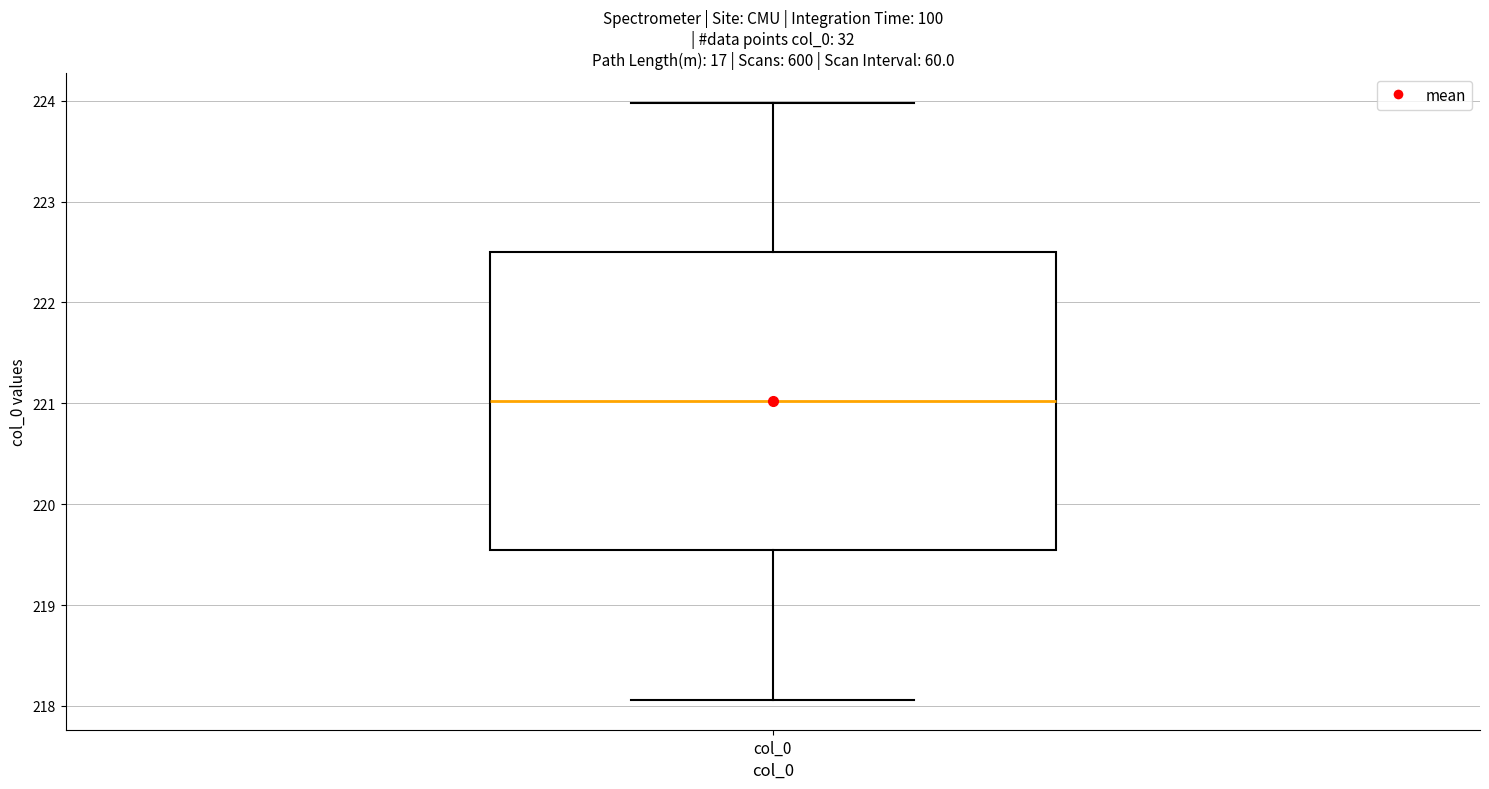

Read this box plot against the y-axis: the position of the median line, the range covered by the box, and the ends of both whiskers. The values are not printed on the chart, so give them approximately, as read against the axis.

median 221.0, box 219.5 to 222.5, whiskers 218.1 to 224.0